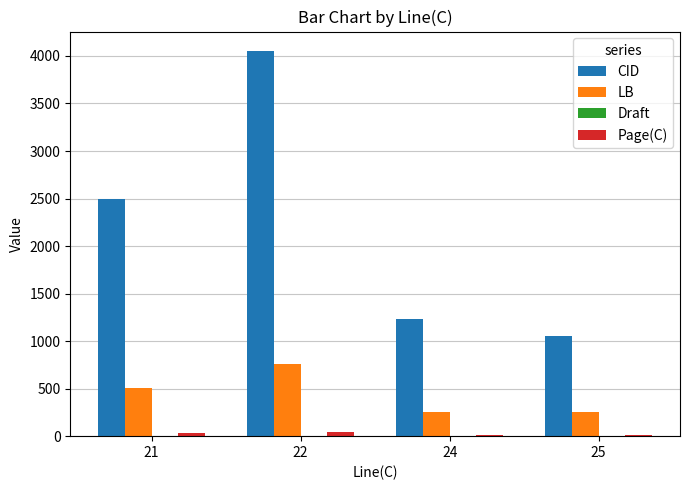

How many series are shown in this chart?

4